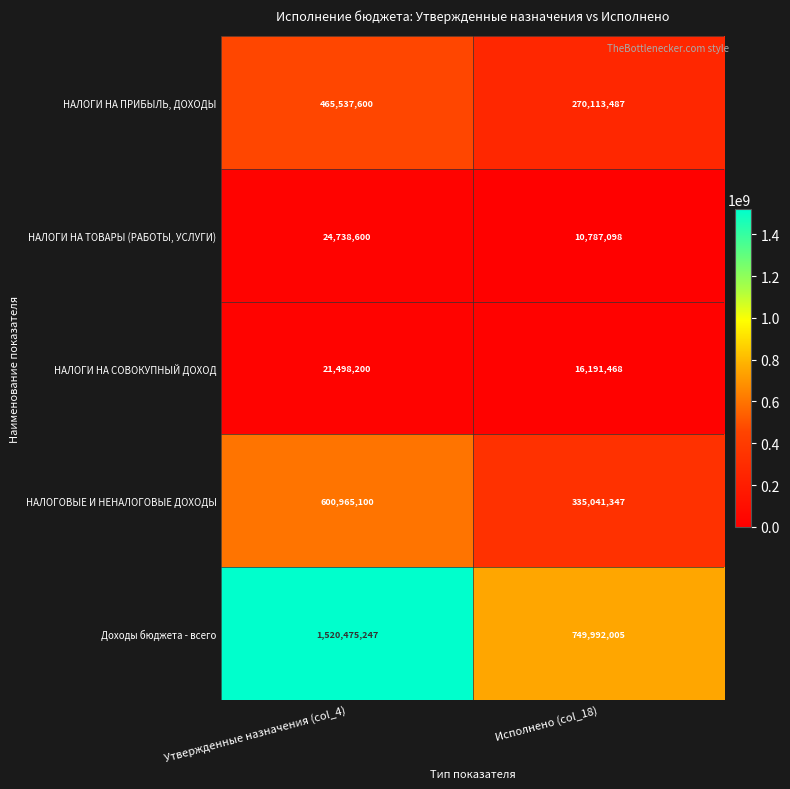

What is the total value across all series at Исполнено (col_18)?

1382125405